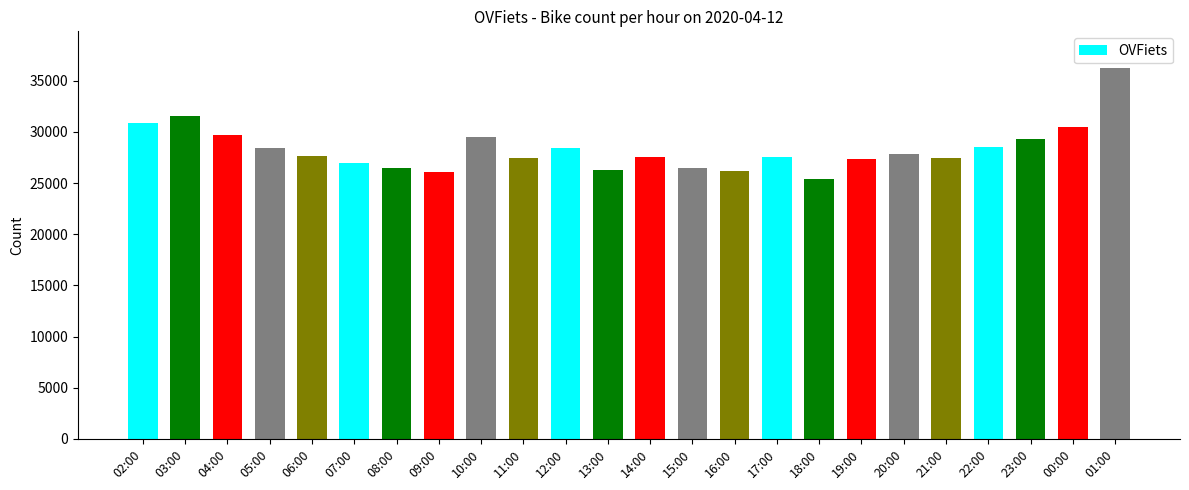

What is the change in value from 06:00 to 08:00?

-1126